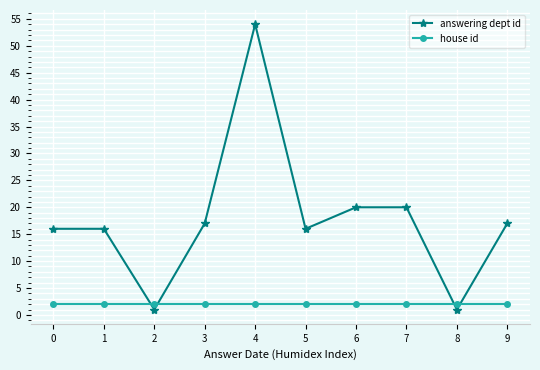

Rank the series by their maximum value, from highest to lowest.

answering dept id, house id